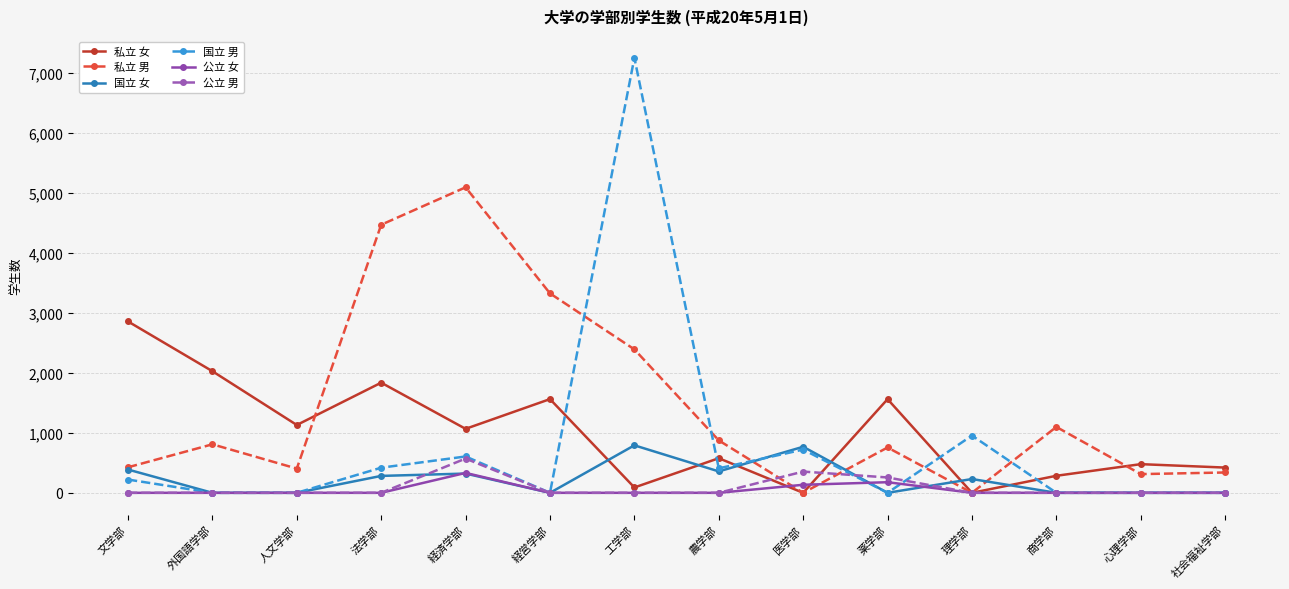

What is the average value of the 私立 男 series?

1450